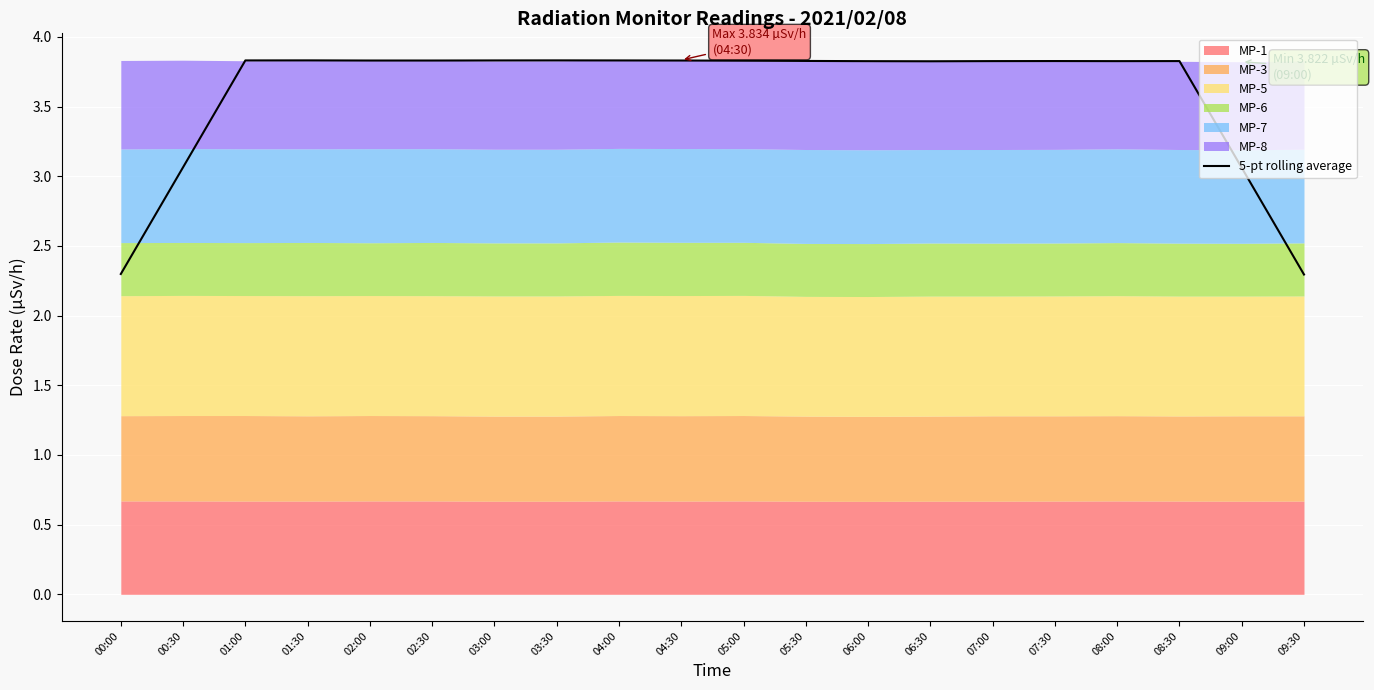

True or false: the data shows 2.3 at 00:00.

True